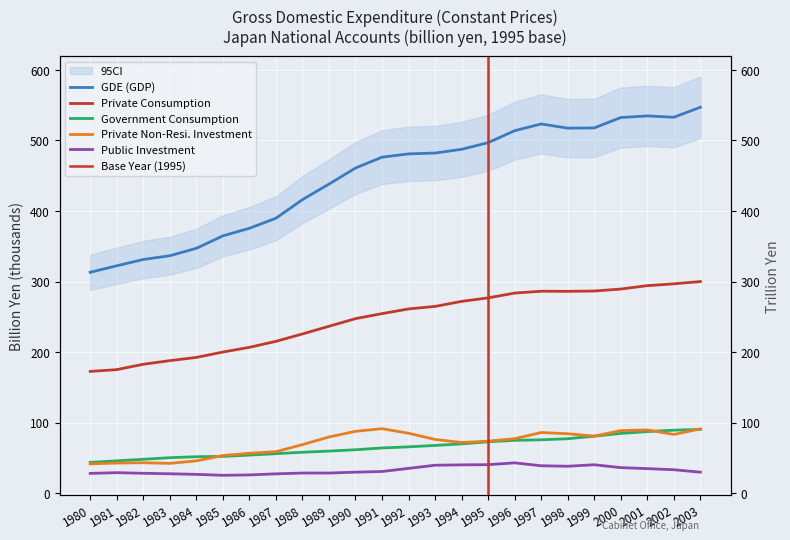

What is the spread (max minus min) of values at 1998?

479.5